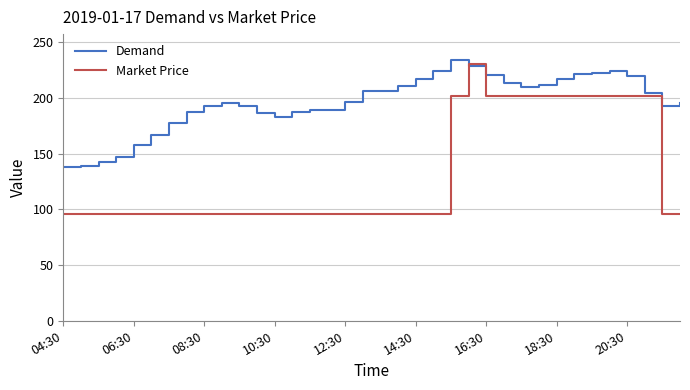

Does the chart have visible grid lines?

Yes